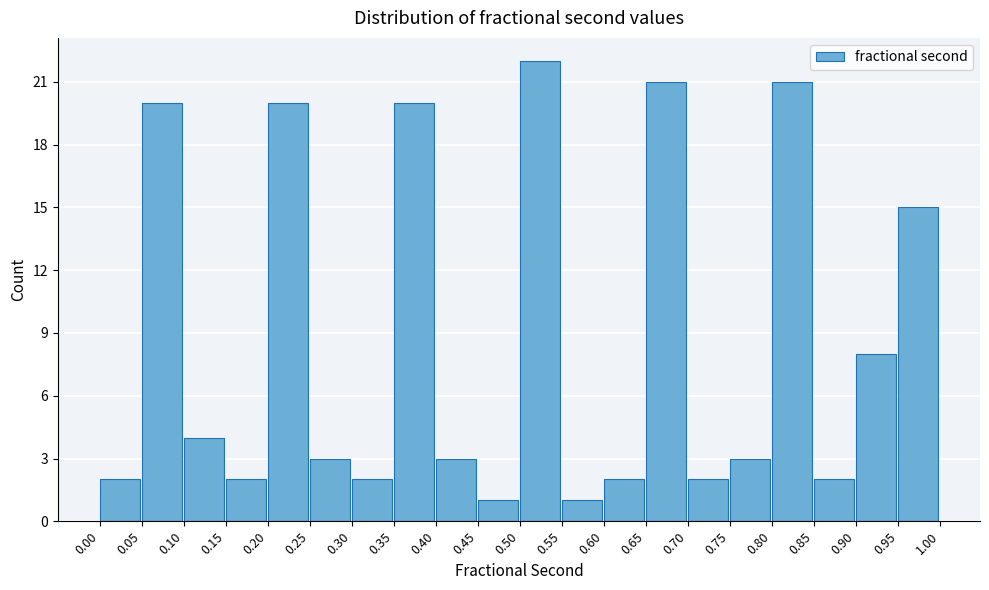

What is the height of the bar covering 0.65 to 0.70 on the x-axis? The values are not printed on the chart, so give them approximately, as read against the axis.

21